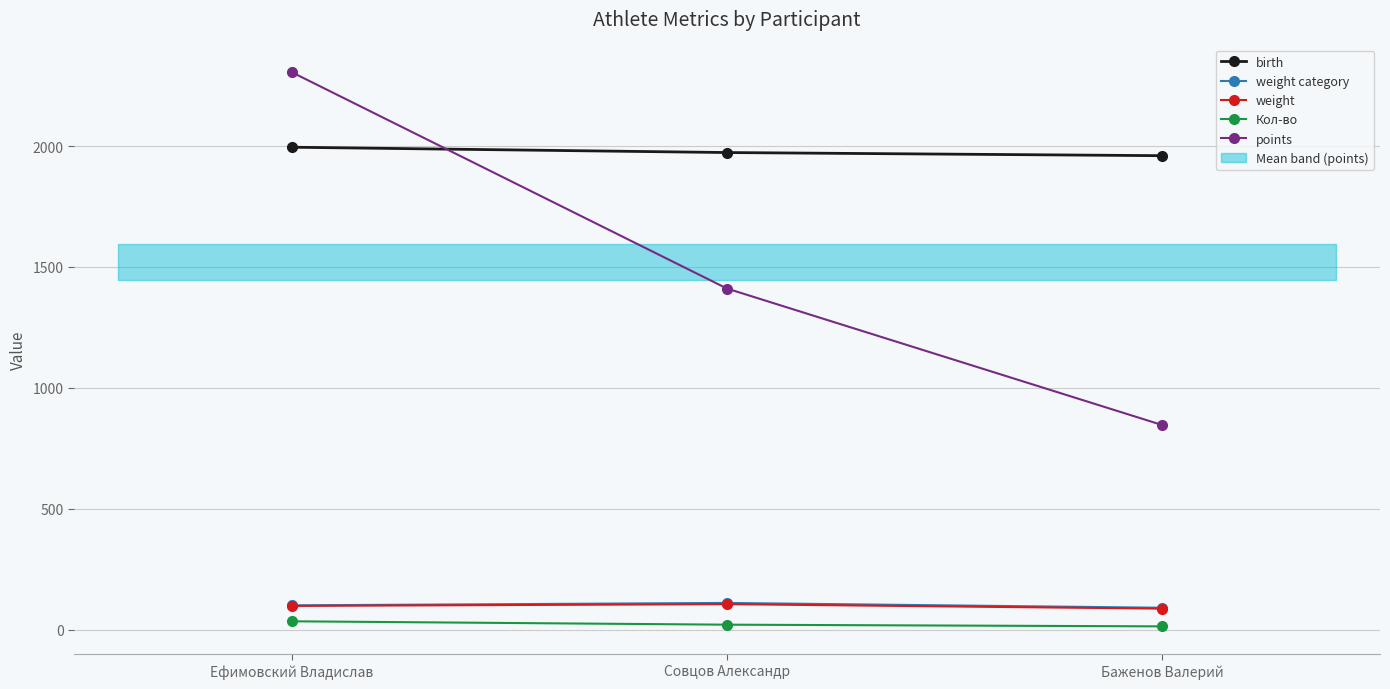

How many lines are shown in the chart?

5